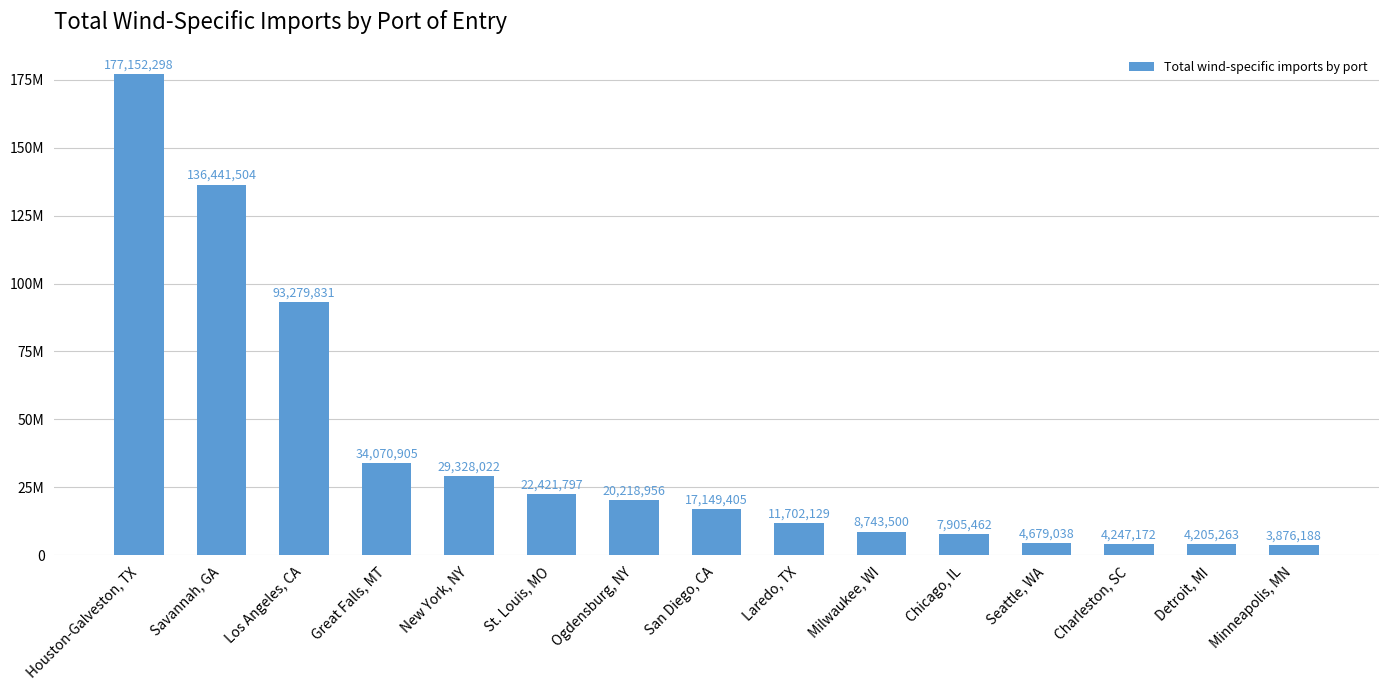

True or false: the data shows 34070905 at Great Falls, MT.

True